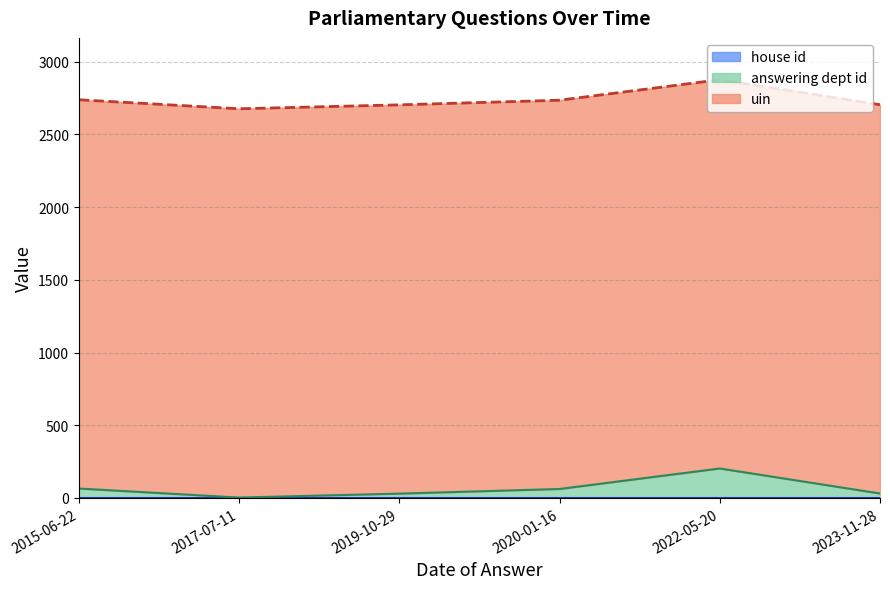

Is the value of answering dept id at 2019-10-29 greater than the value of uin at 2023-11-28?

No